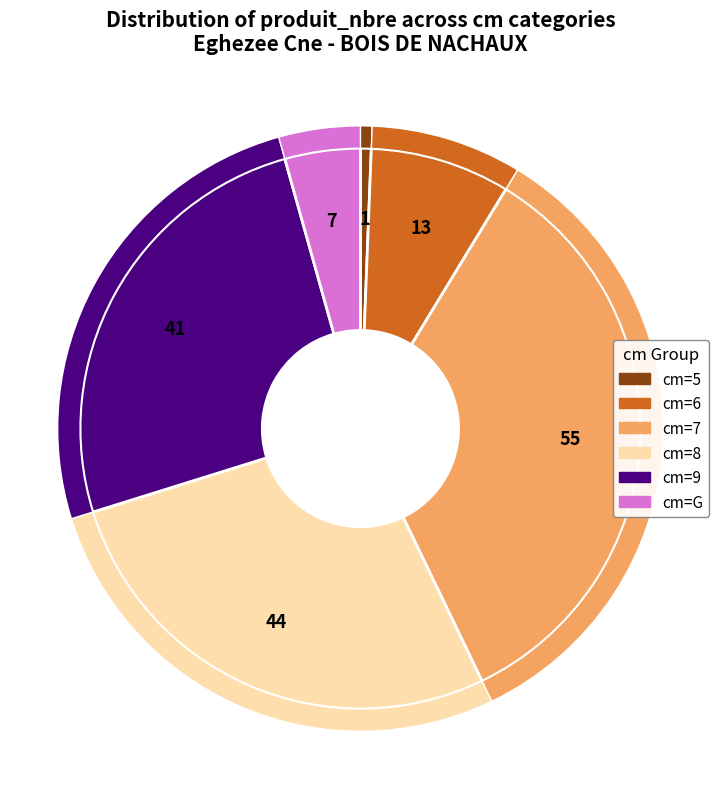

Between G and 8, which is larger?

8